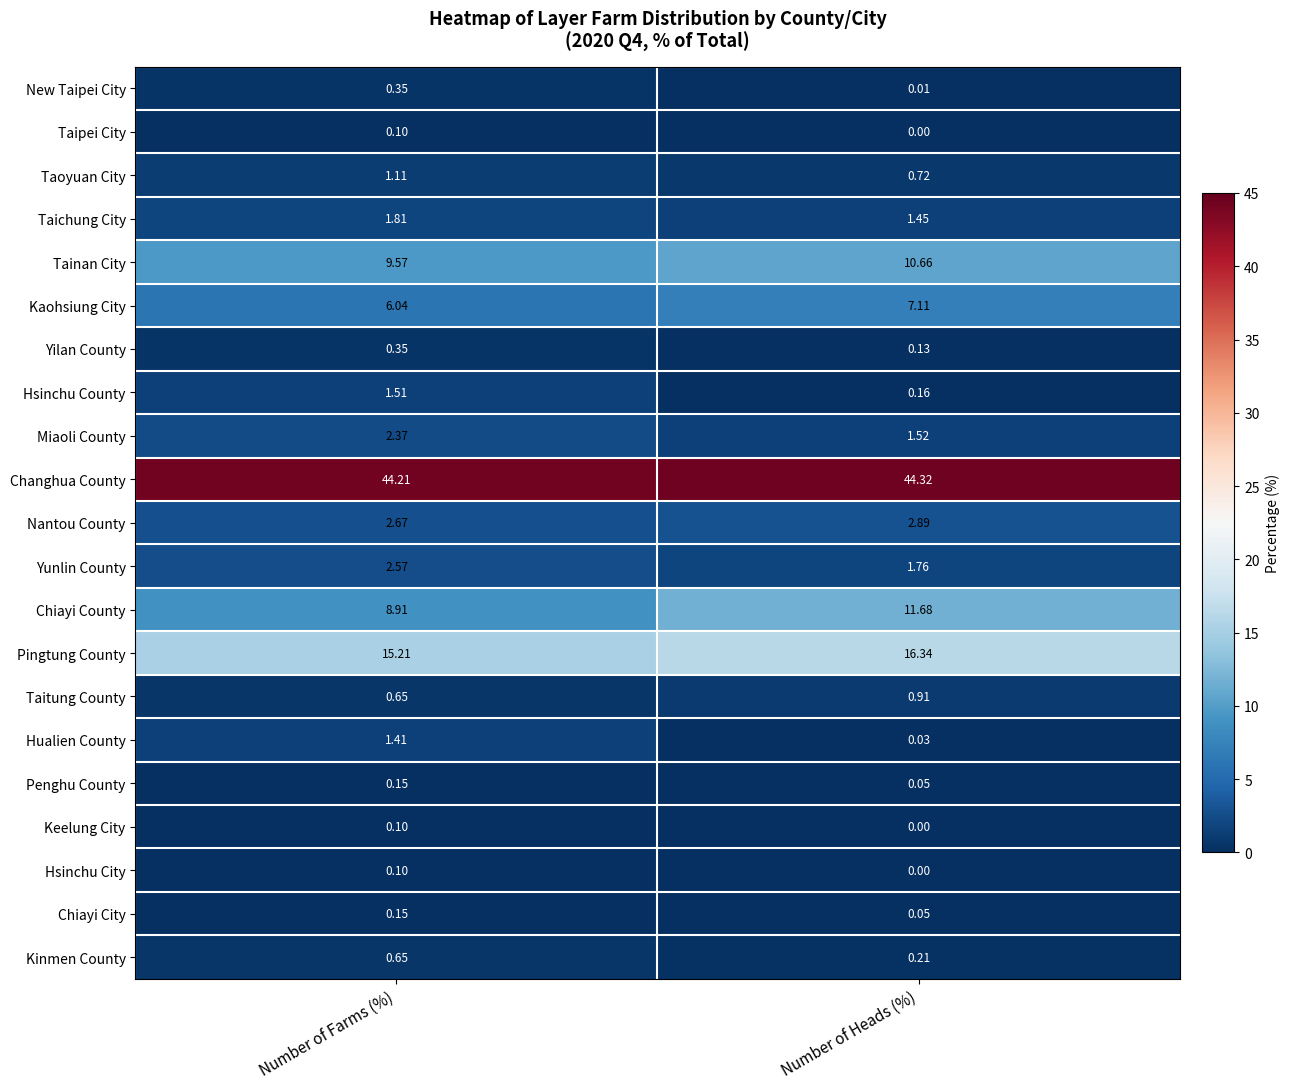

Which series has the largest range (max minus min)?

Chiayi County